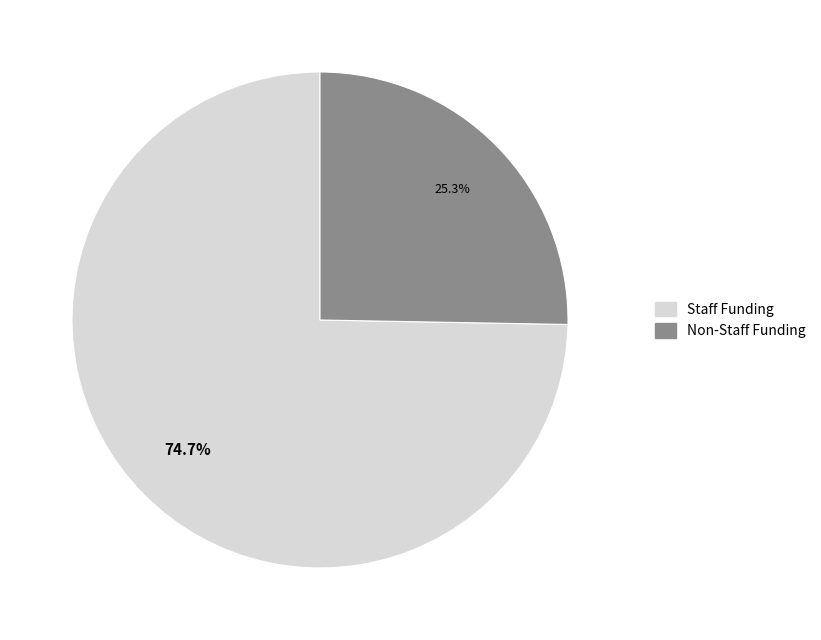

Is there a majority slice in this chart?

Yes